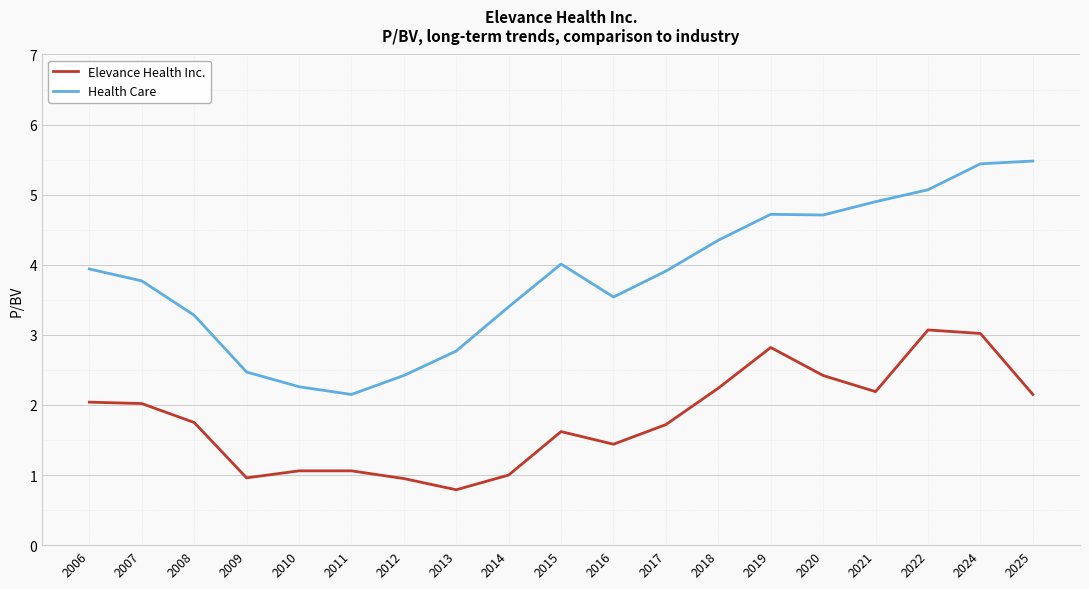

What is the difference between the Health Care values at 2022 and 2025?

0.4